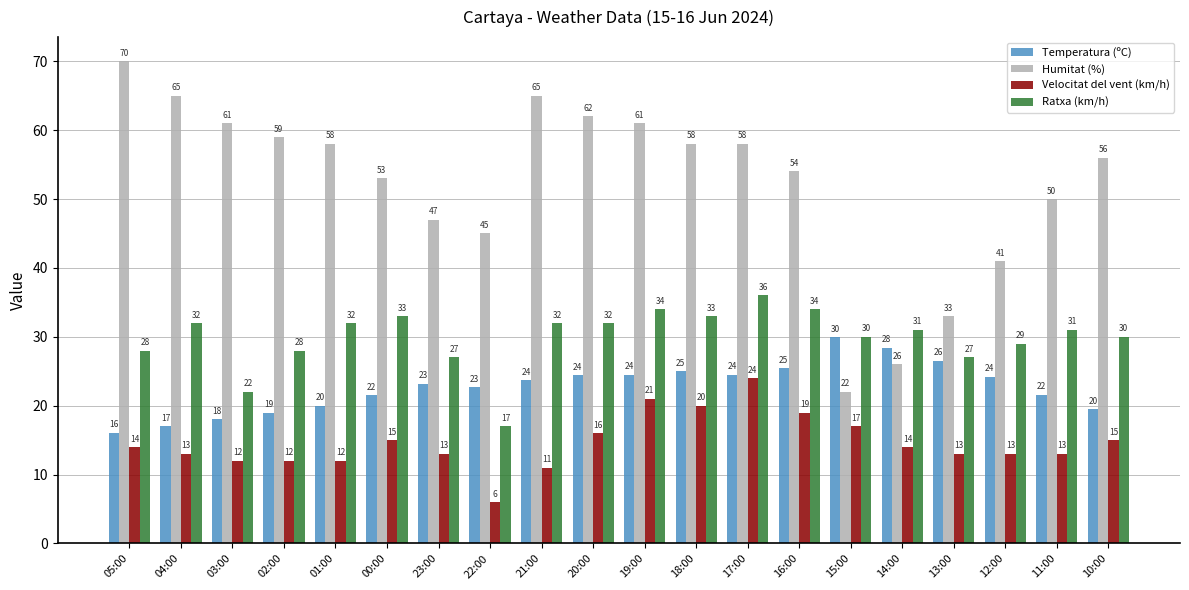

At which category does the chart reach its peak across all series?

05:00